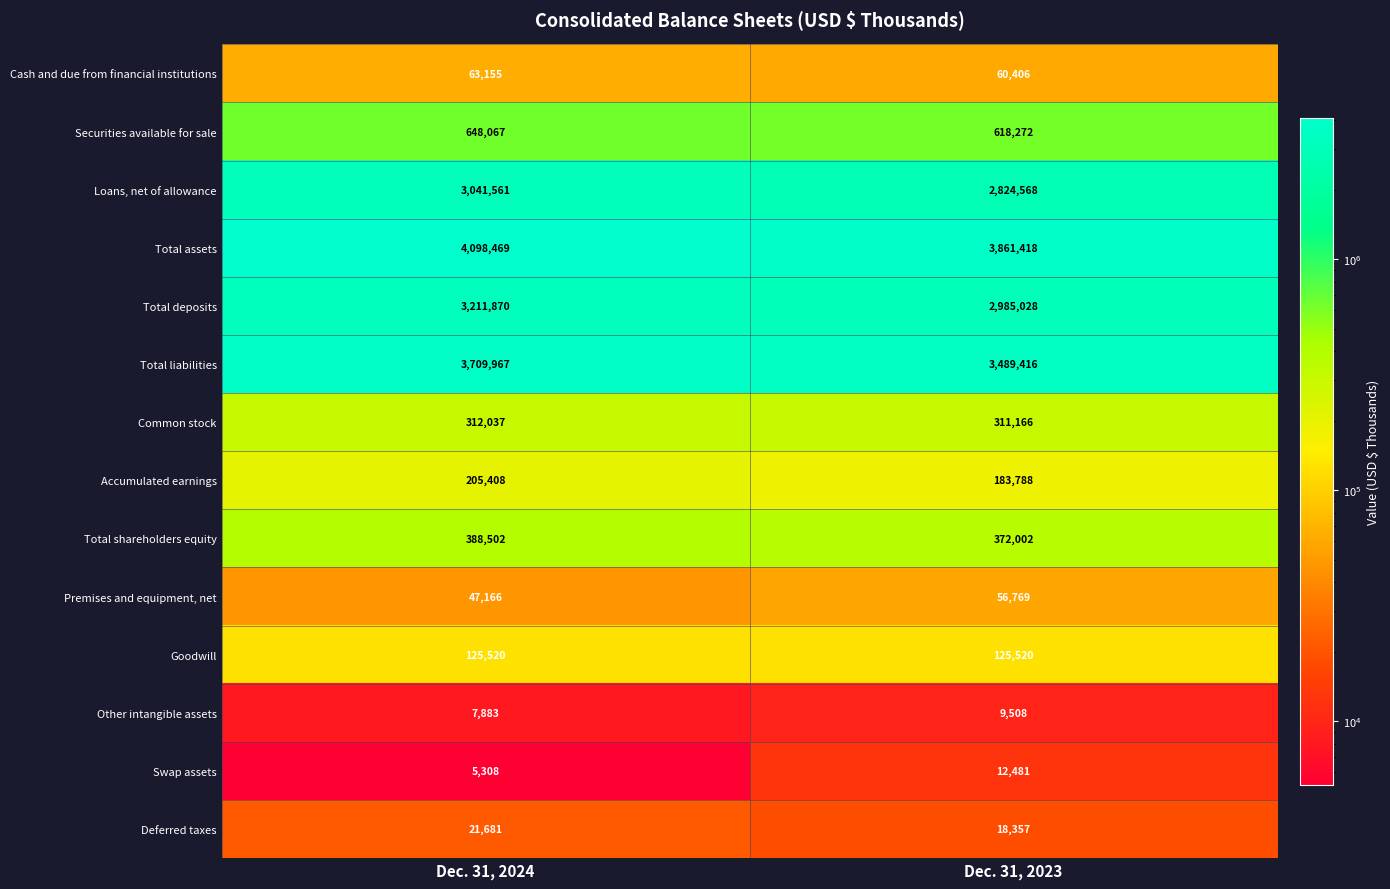

Reading right to left, extract all data points from this chart.

Cash and due from financial institutions: Dec. 31, 2023=60406	Dec. 31, 2024=63155
Securities available for sale: Dec. 31, 2023=618272	Dec. 31, 2024=648067
Loans, net of allowance: Dec. 31, 2023=2824568	Dec. 31, 2024=3041561
Total assets: Dec. 31, 2023=3861418	Dec. 31, 2024=4098469
Total deposits: Dec. 31, 2023=2985028	Dec. 31, 2024=3211870
Total liabilities: Dec. 31, 2023=3489416	Dec. 31, 2024=3709967
Common stock: Dec. 31, 2023=311166	Dec. 31, 2024=312037
Accumulated earnings: Dec. 31, 2023=183788	Dec. 31, 2024=205408
Total shareholders equity: Dec. 31, 2023=372002	Dec. 31, 2024=388502
Premises and equipment, net: Dec. 31, 2023=56769	Dec. 31, 2024=47166
Goodwill: Dec. 31, 2023=125520	Dec. 31, 2024=125520
Other intangible assets: Dec. 31, 2023=9508	Dec. 31, 2024=7883
Swap assets: Dec. 31, 2023=12481	Dec. 31, 2024=5308
Deferred taxes: Dec. 31, 2023=18357	Dec. 31, 2024=21681